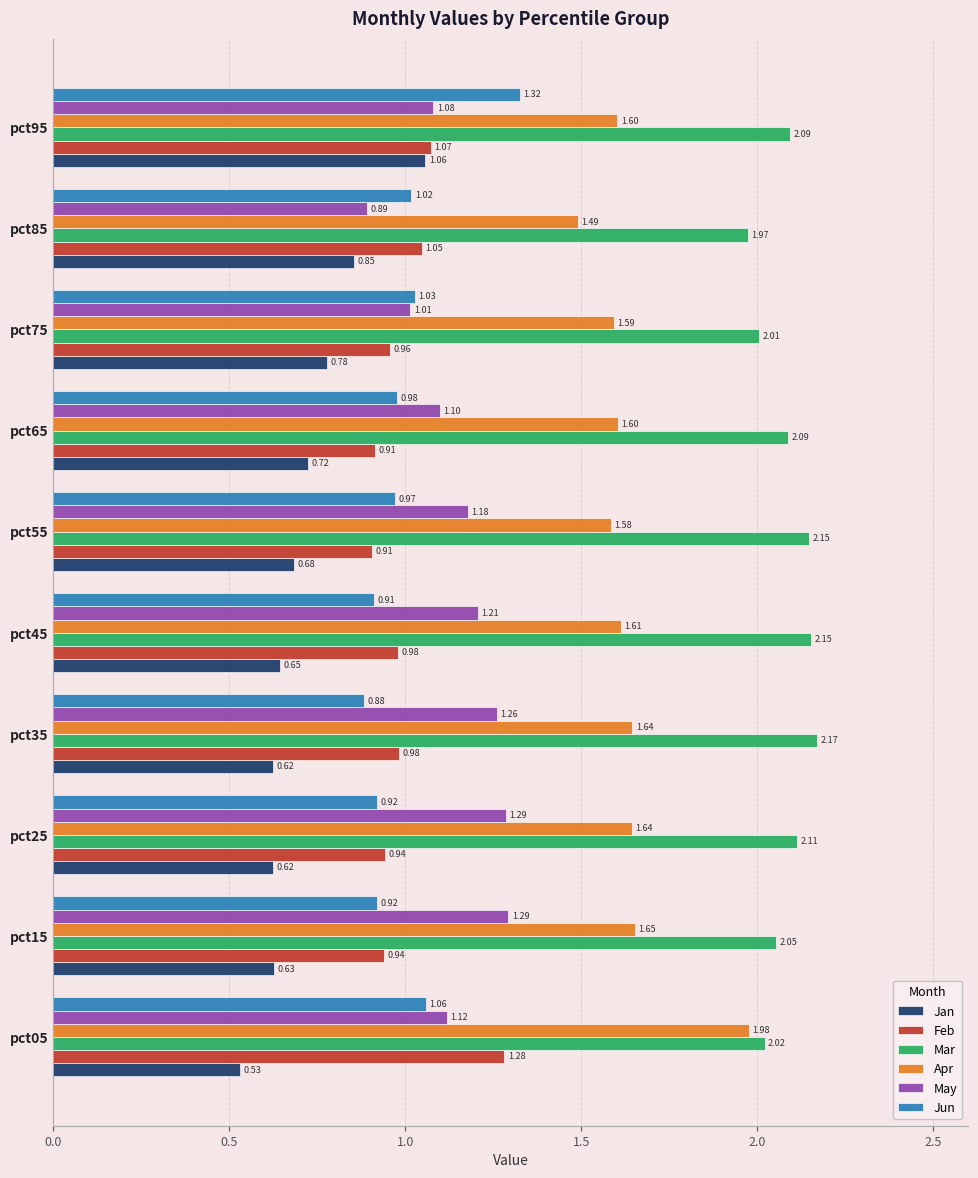

What is the average value of the Apr series?

1.6